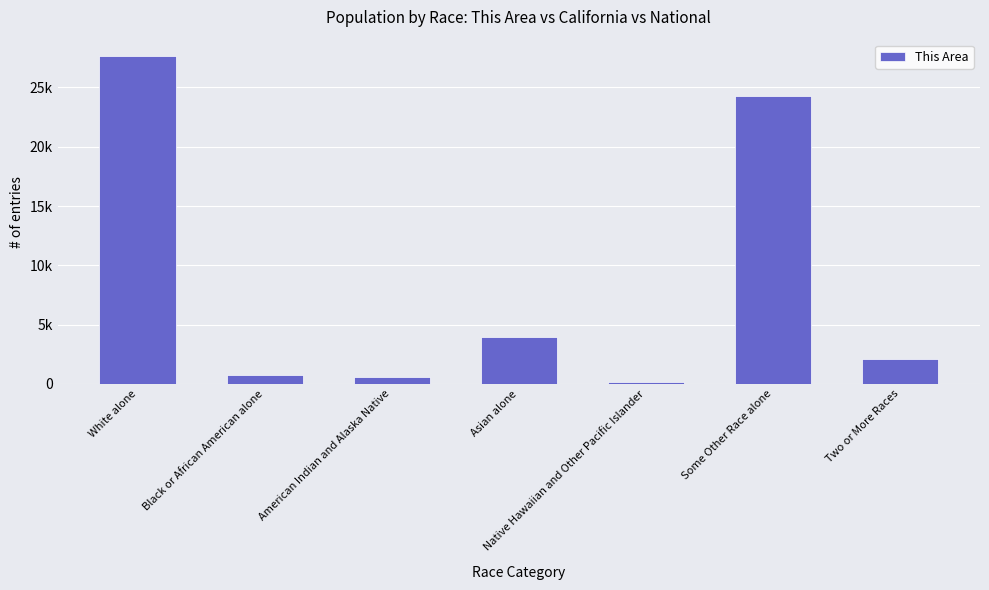

Does the chart contain any negative values?

No